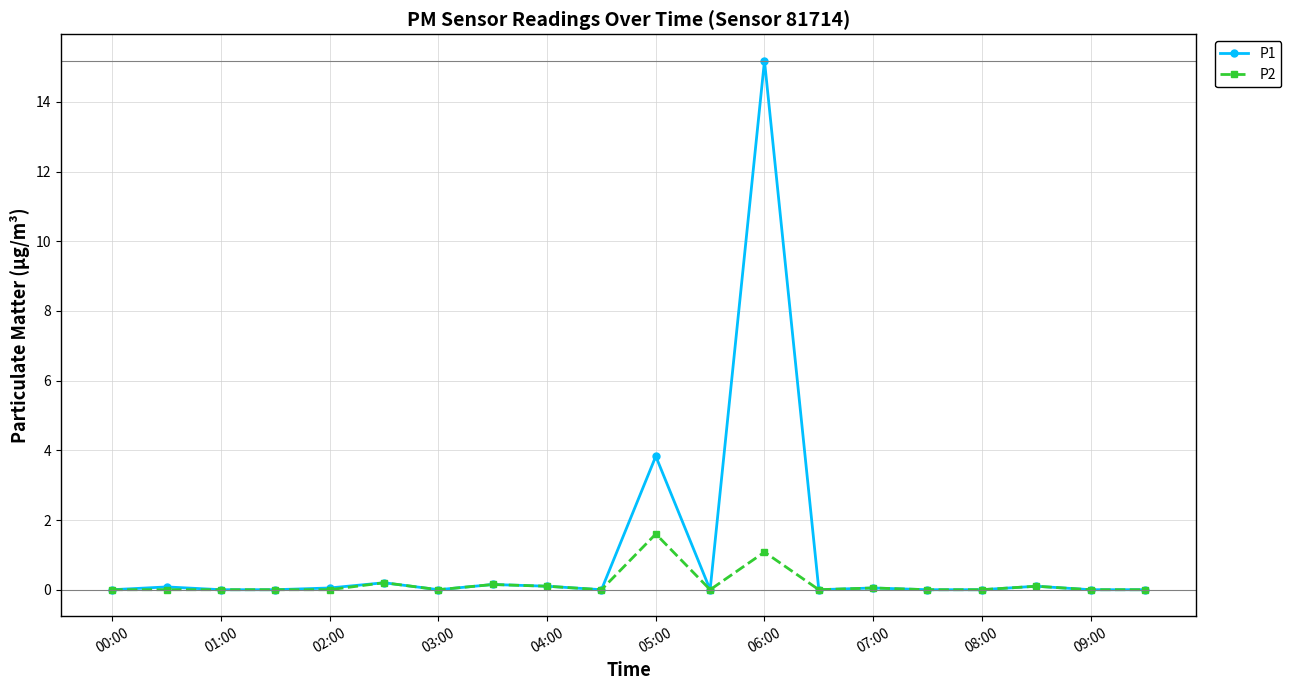

Which series has the largest total across all categories?

P1